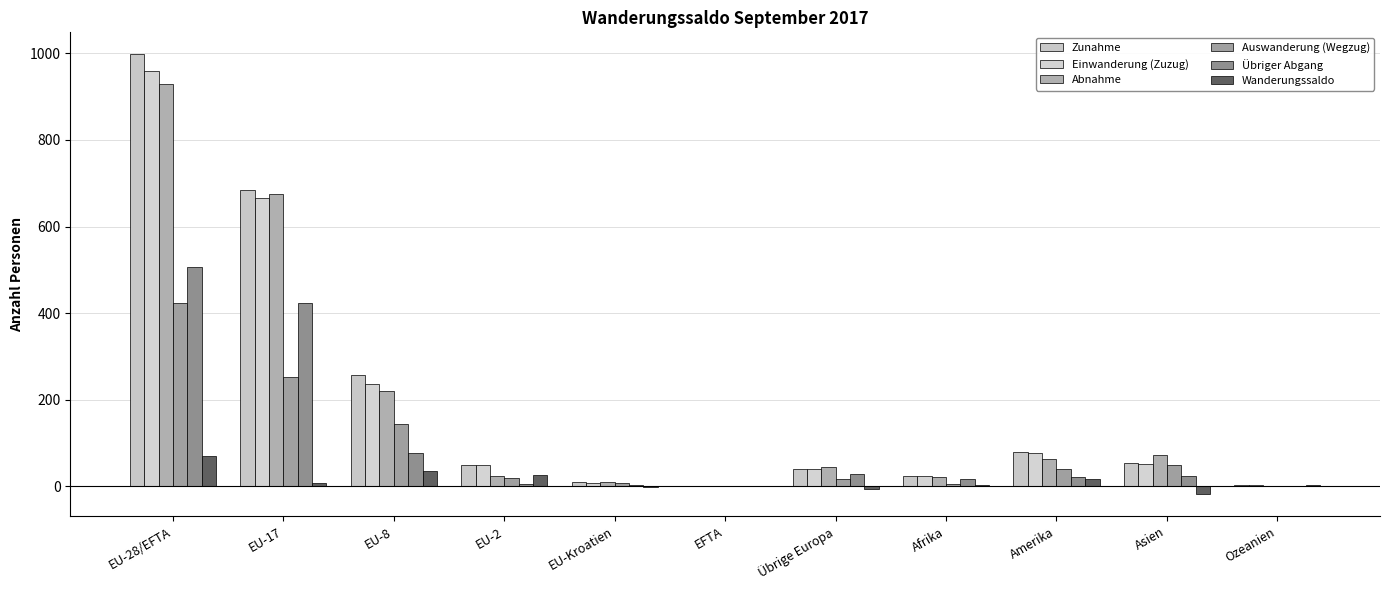

Reading right to left, what are all the values shown in this chart?

Zunahme: 3	54	78	23	39	0	9	49	256	684	998
Einwanderung (Zuzug): 3	50	77	23	39	0	8	49	236	667	960
Abnahme: 1	73	62	21	45	0	10	23	220	676	929
Auswanderung (Wegzug): 0	49	40	5	17	0	7	19	144	253	423
Übriger Abgang: 1	24	22	16	28	0	3	4	76	423	506
Wanderungssaldo: 2	-19	16	2	-6	0	-1	26	36	8	69